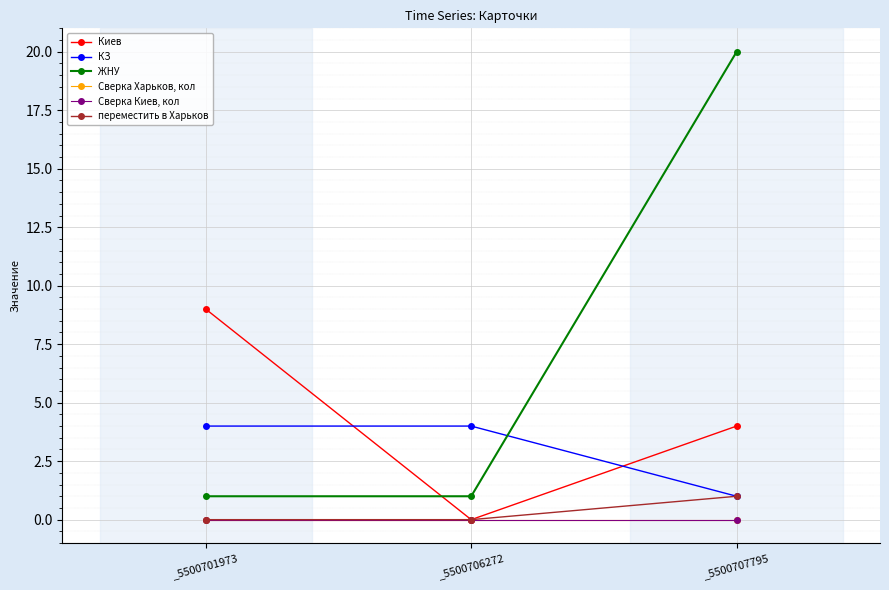

Rank the series by their maximum value, from lowest to highest.

Сверка Харьков, кол, Сверка Киев, кол, переместить в Харьков, КЗ, Киев, ЖНУ